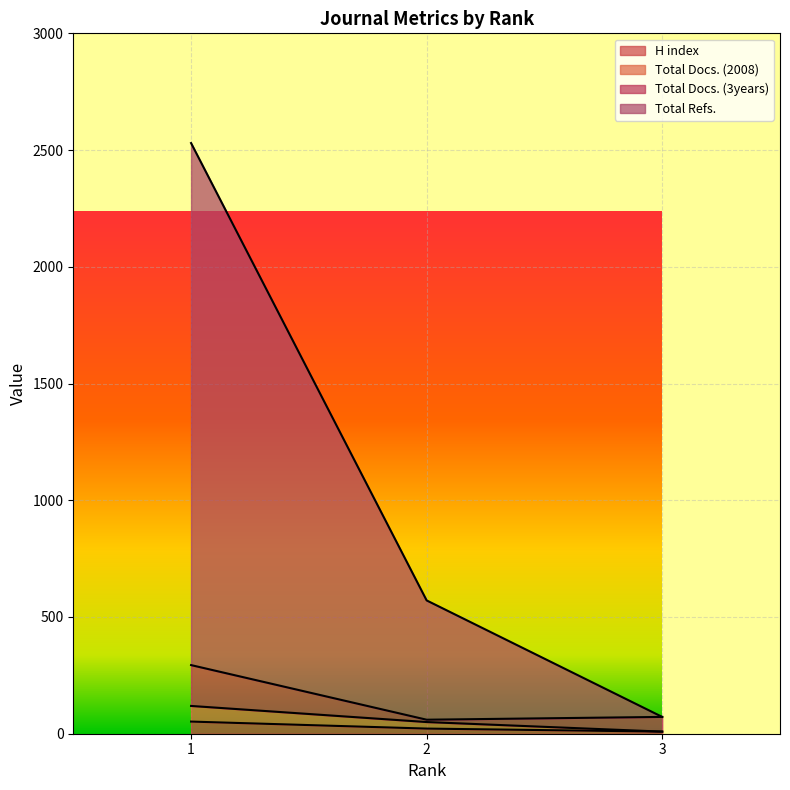

What is the minimum value shown in the chart?

9